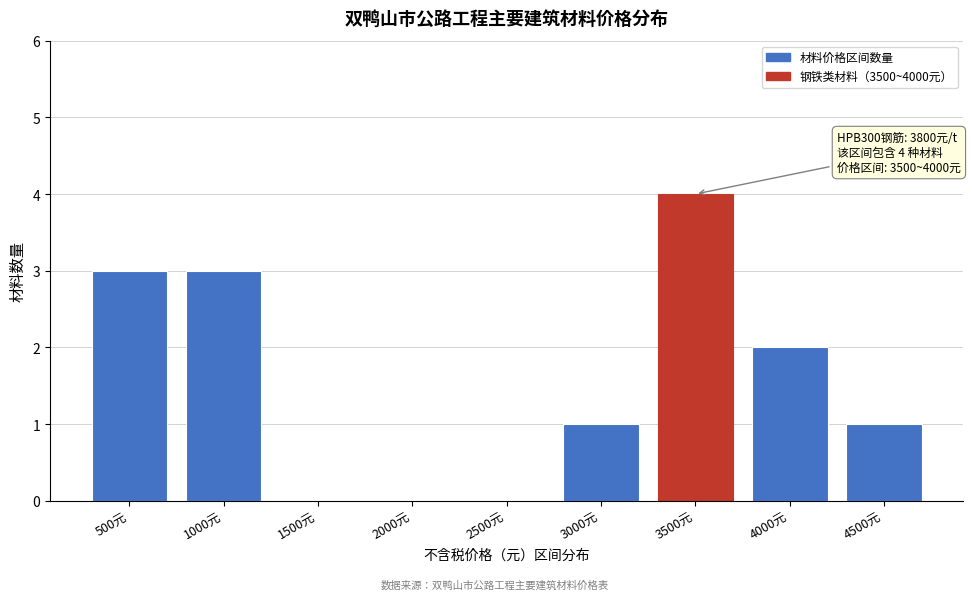

Reading left to right, list all the values displayed in this chart.

500元=3	1000元=3	1500元=0	2000元=0	2500元=0	3000元=1	3500元=4	4000元=2	4500元=1